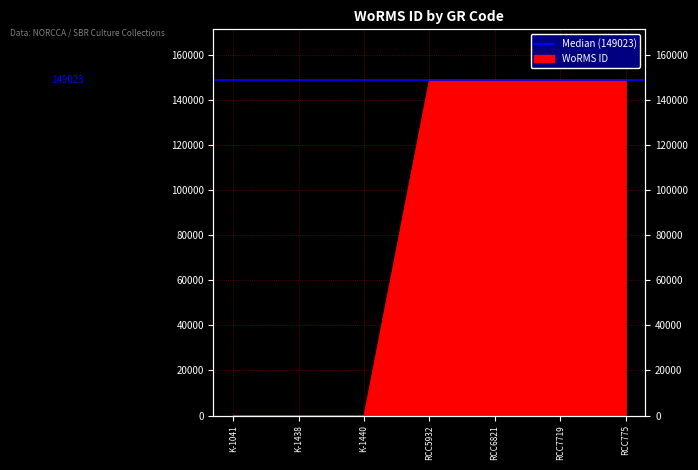

How many data points are less than 149022?

3